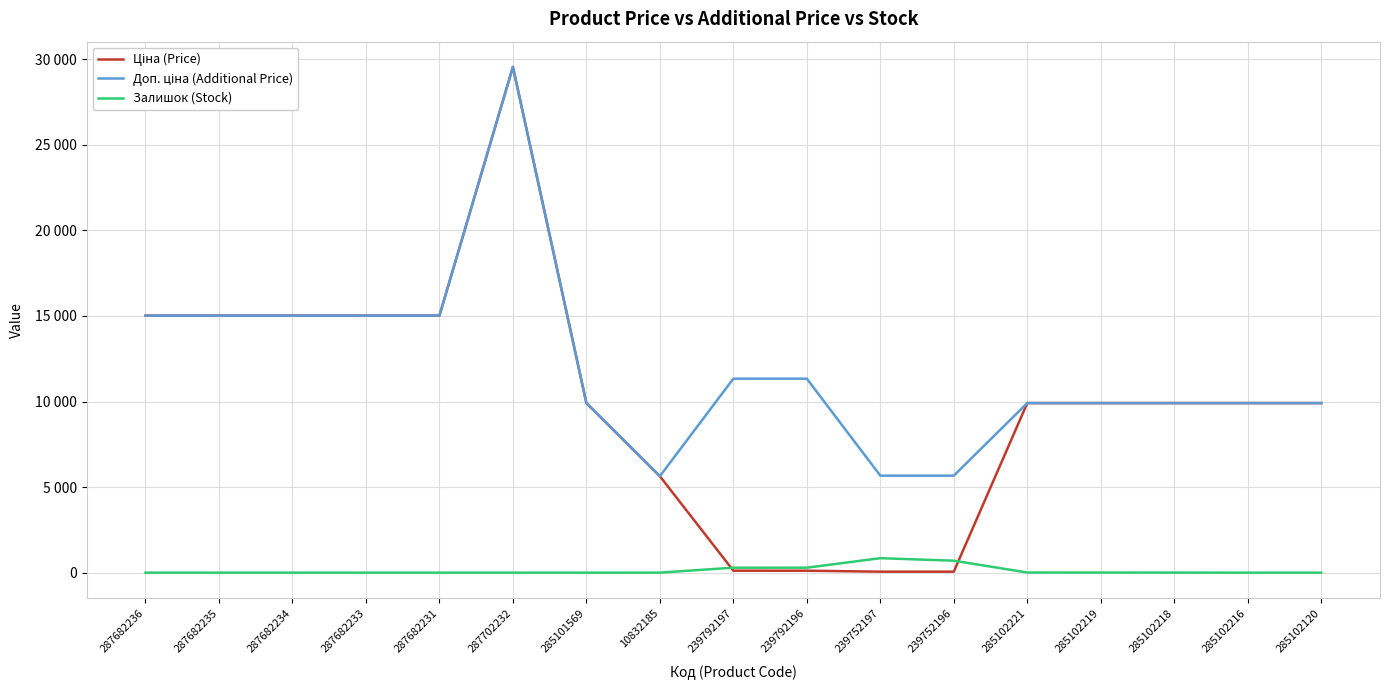

Does the chart display data point markers on the line(s)?

No